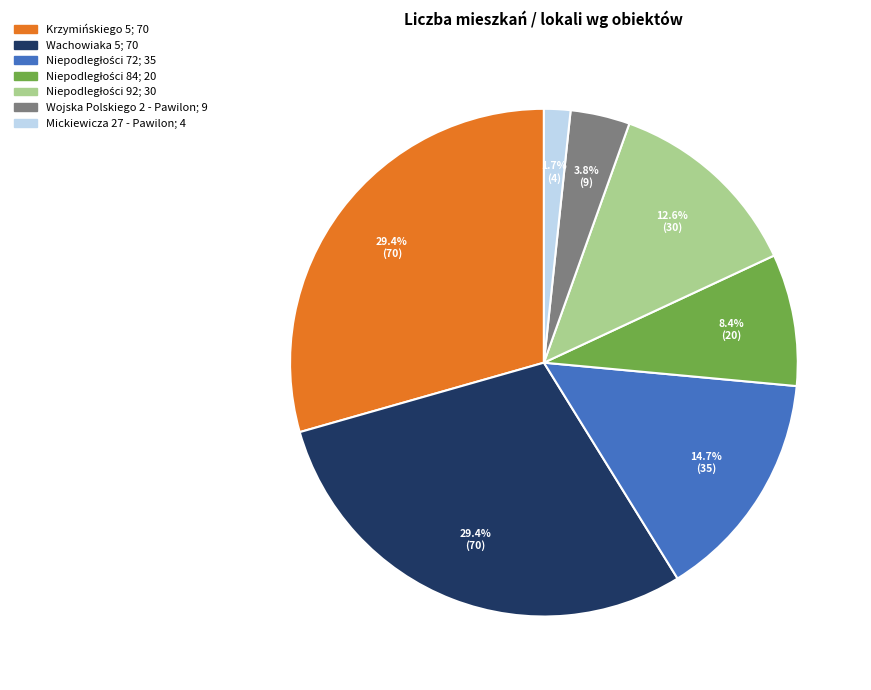

Is there a majority slice in this chart?

No